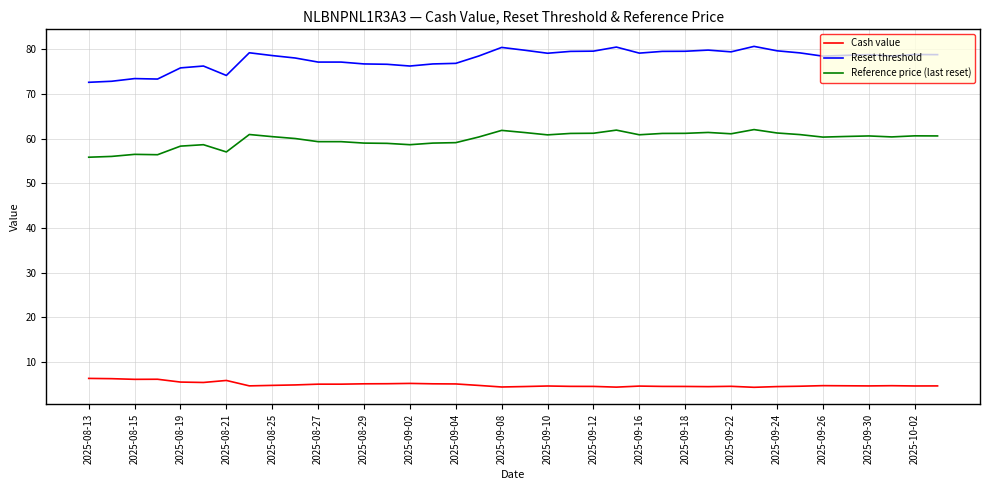

What is the highest value of the Cash value series?

6.4